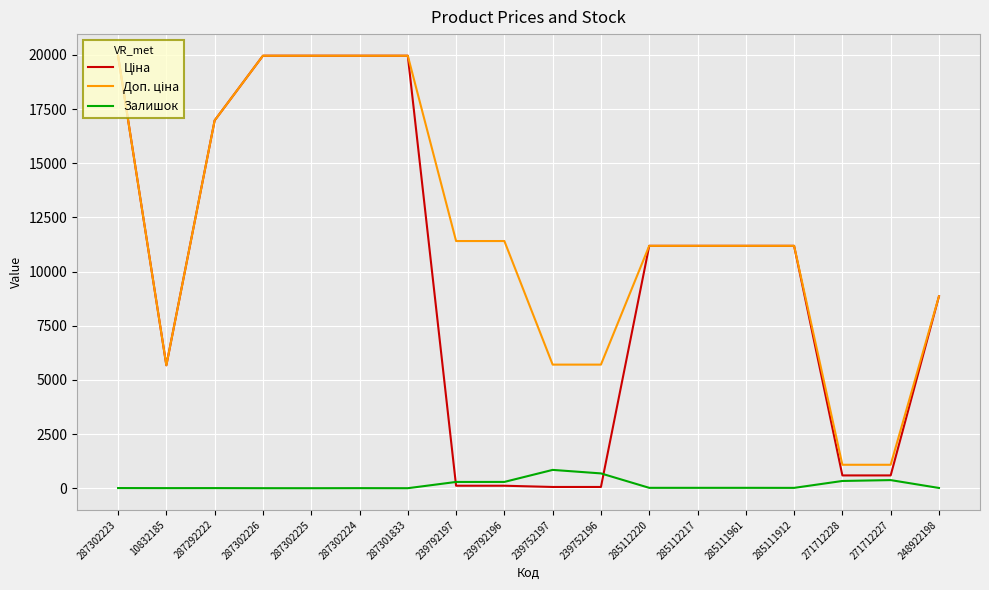

What is the total value across all series at 287301833?

39928.3